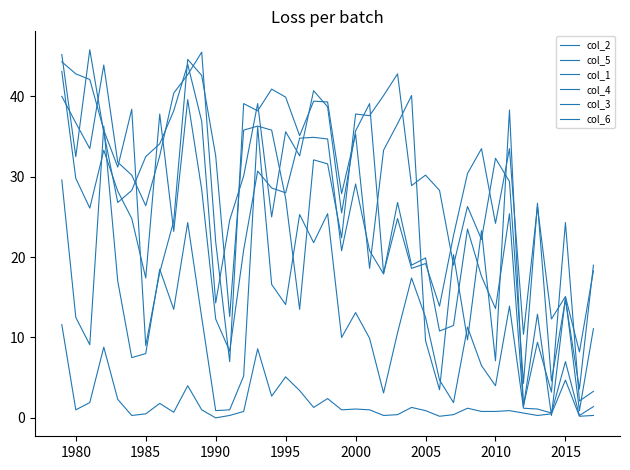

Reading left to right, what are all the values shown in this chart?

col_2: 44.3	42.8	42.1	35.8	31.2	38.4	9.0	18.1	24.5	44.6	42.6	32.6	12.6	35.8	36.3	35.8	27.3	13.5	32.1	31.6	22.4	37.8	37.6	40.1	42.8	28.9	30.2	28.3	19.0	26.3	22.2	32.3	29.4	4.3	26.7	4.6	14.7	3.6	19.0
col_5: 29.6	12.5	9.1	36.3	17.0	7.5	8.0	18.5	13.5	24.3	12.5	0.9	1.0	5.2	36.2	16.6	14.1	25.3	21.8	25.4	10.0	13.1	9.9	3.1	10.6	17.4	12.5	4.7	1.9	11.3	6.5	4.0	13.9	1.2	1.1	0.6	7.0	0.3	1.4
col_1: 40.0	36.7	33.5	43.9	31.8	30.2	26.4	32.6	40.4	42.7	45.5	21.9	7.0	39.1	38.2	40.9	39.9	35.1	39.4	39.3	27.9	35.3	18.6	33.3	36.6	40.1	9.6	3.5	20.3	9.7	23.3	7.1	38.3	1.5	9.4	3.2	24.3	2.1	3.3
col_4: 43.1	29.8	26.1	33.3	28.2	24.8	17.4	37.8	23.2	39.6	28.4	12.3	8.3	20.9	30.7	28.6	28.0	34.8	34.9	34.7	20.8	29.1	20.8	17.9	26.8	19.0	19.9	10.8	11.5	23.5	17.6	13.6	25.4	1.4	12.9	0.3	15.0	0.9	11.1
col_3: 45.2	32.5	45.8	35.5	26.8	28.3	32.5	34.1	38.2	44.0	36.9	14.3	24.6	30.1	39.1	25.0	35.6	32.6	40.7	38.7	25.5	35.7	39.1	18.0	24.8	18.6	19.2	13.9	22.7	30.4	33.5	24.2	33.5	10.4	26.3	12.3	15.1	8.2	18.3
col_6: 11.6	1.0	1.9	8.8	2.3	0.3	0.5	1.8	0.7	4.0	1.0	0.0	0.3	0.8	8.6	2.7	5.1	3.4	1.3	2.4	1.0	1.1	1.0	0.3	0.4	1.3	0.9	0.2	0.4	1.2	0.8	0.8	0.9	0.6	0.3	0.5	4.7	0.2	0.3